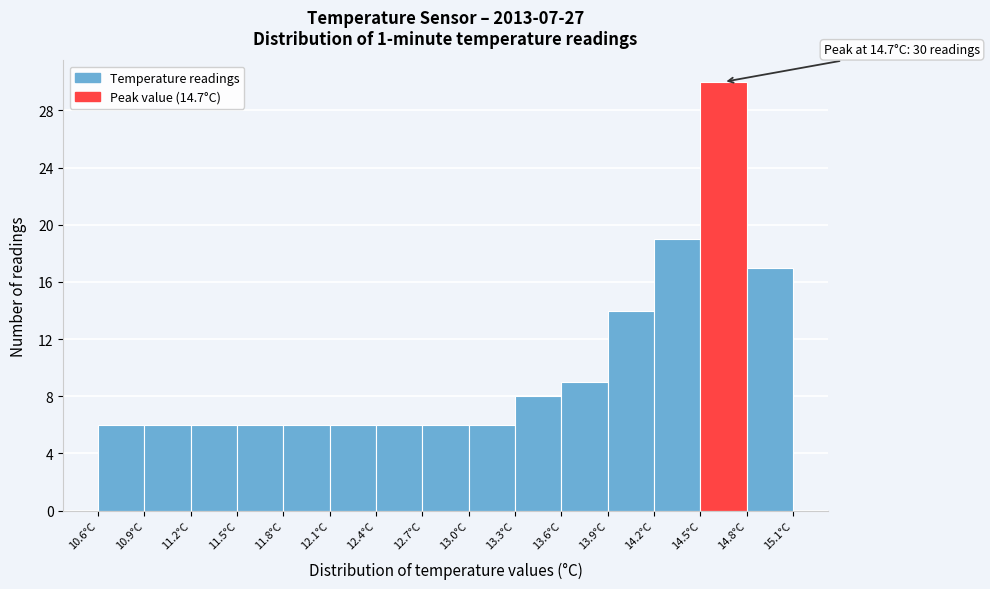

Which range on the x-axis has the tallest bar?

14.5 to 14.8